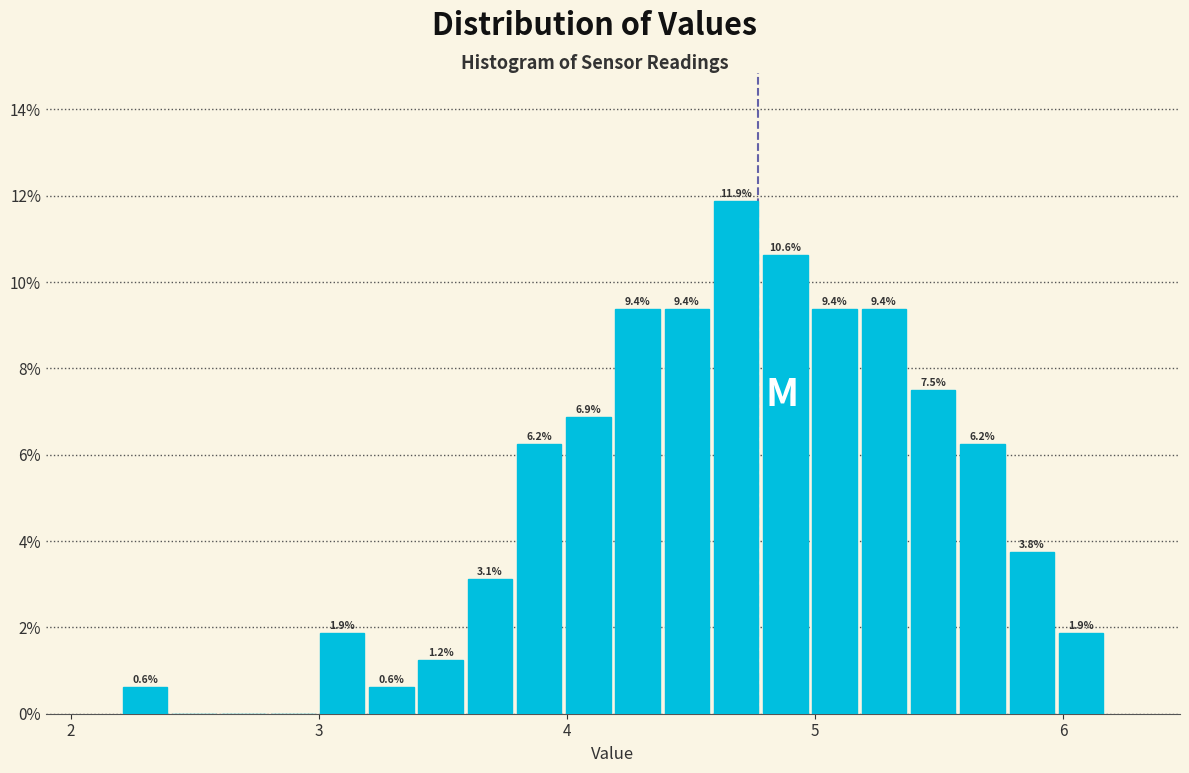

Read against the x-axis, roughly where is the centre of the tallest bar?

4.7